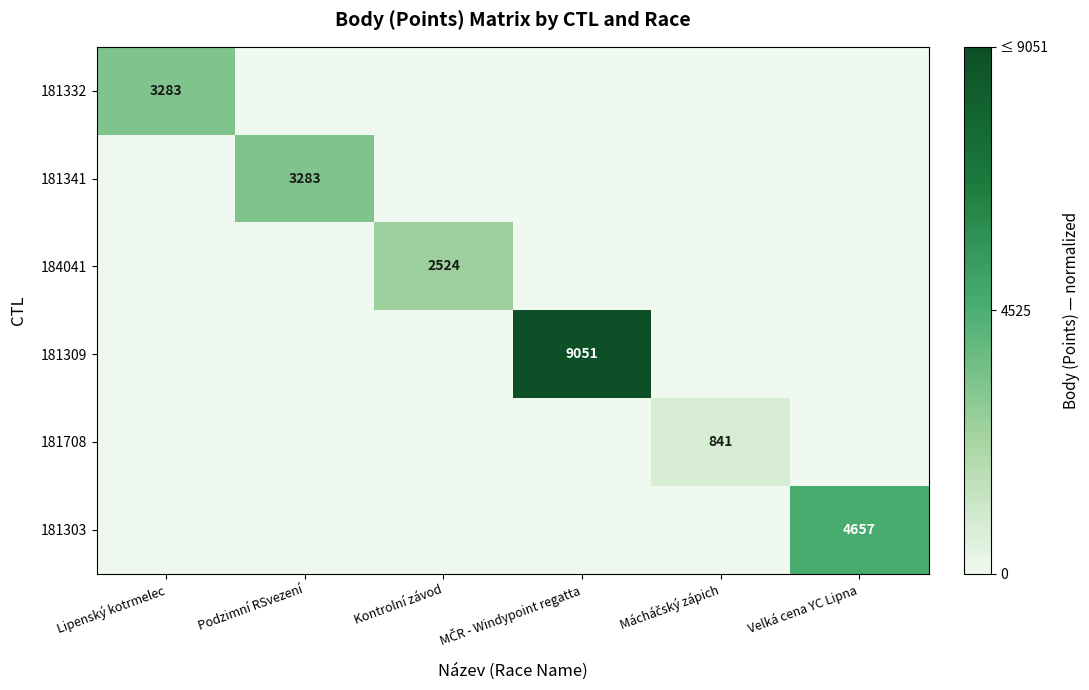

Is it true that 181303 equals 0.2 at Mácháčský zápich?

False